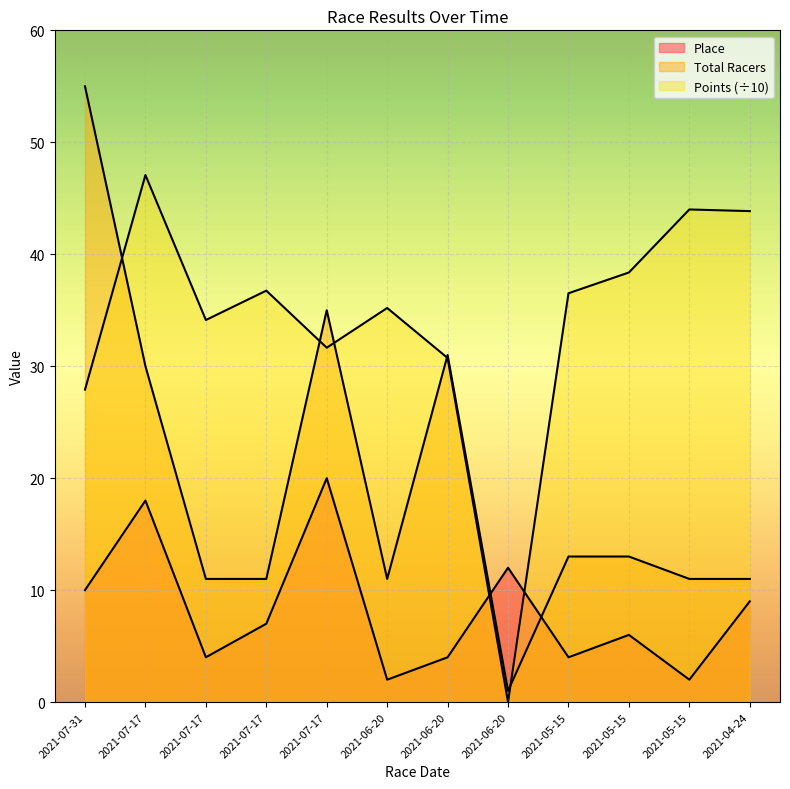

At which category does Points reach its first local valley?

2021-07-17